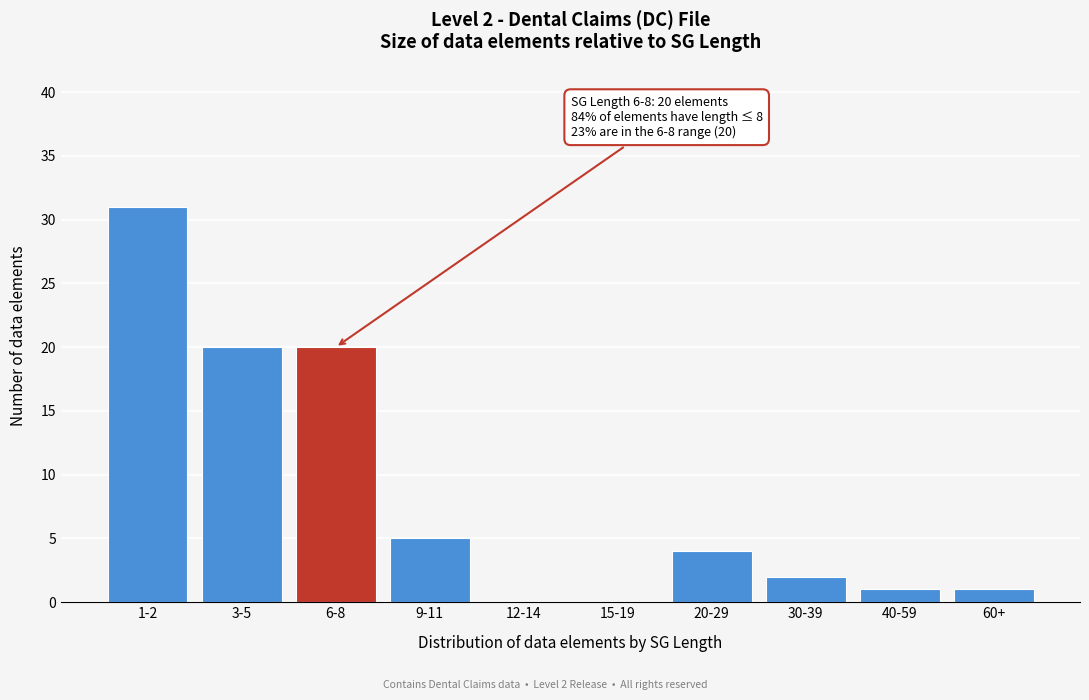

Reading left to right, list all the values displayed in this chart.

1-2=31	3-5=20	6-8=20	9-11=5	12-14=0	15-19=0	20-29=4	30-39=2	40-59=1	60+=1